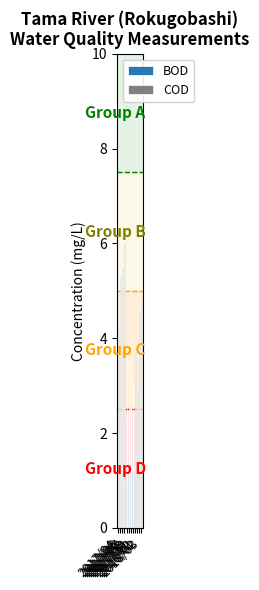

What is the difference between the highest and lowest values at 2018/01?

1.2